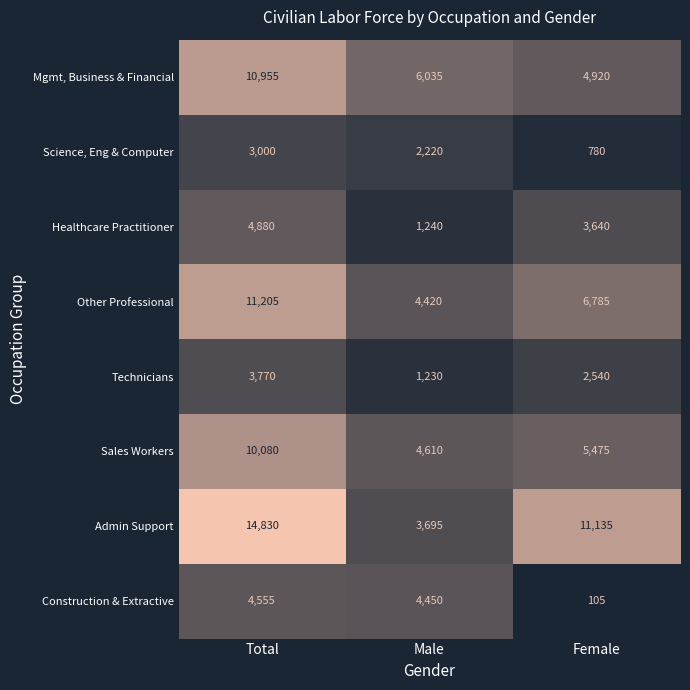

At how many categories does at least one series exceed 6696?

2